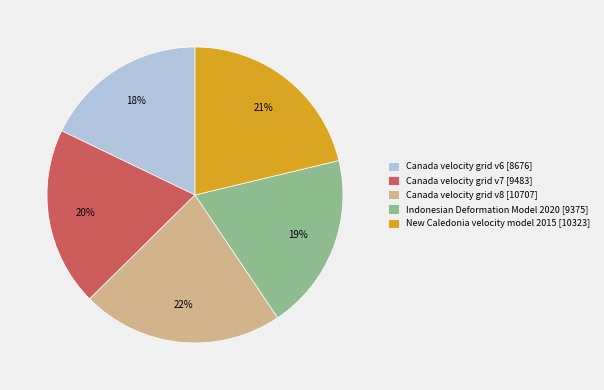

To the nearest percent, what percentage of the pie is Canada velocity grid v6?

18%